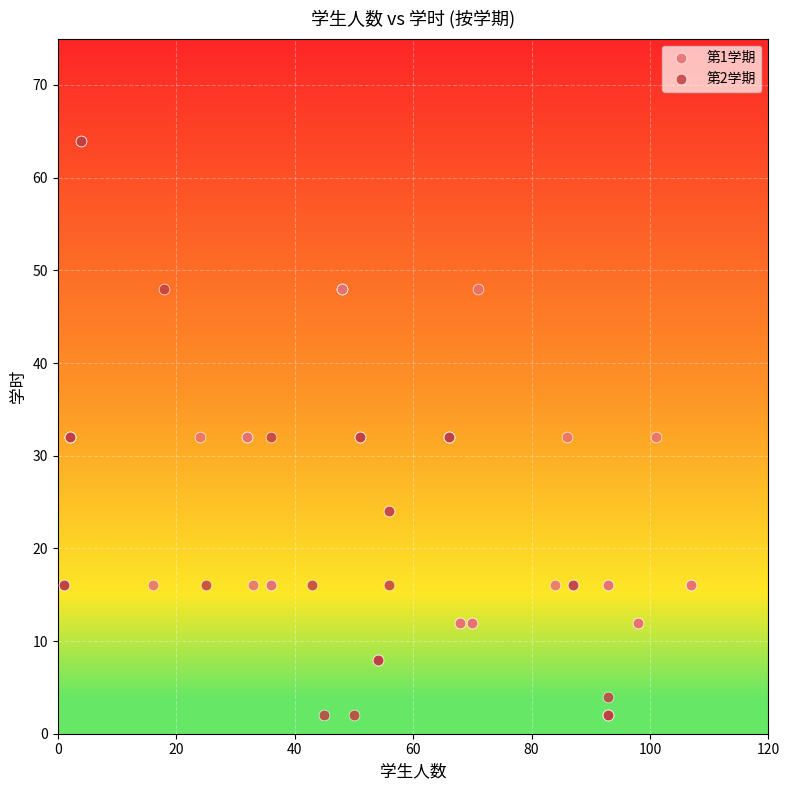

Which series reaches the maximum Y coordinate?

第2学期